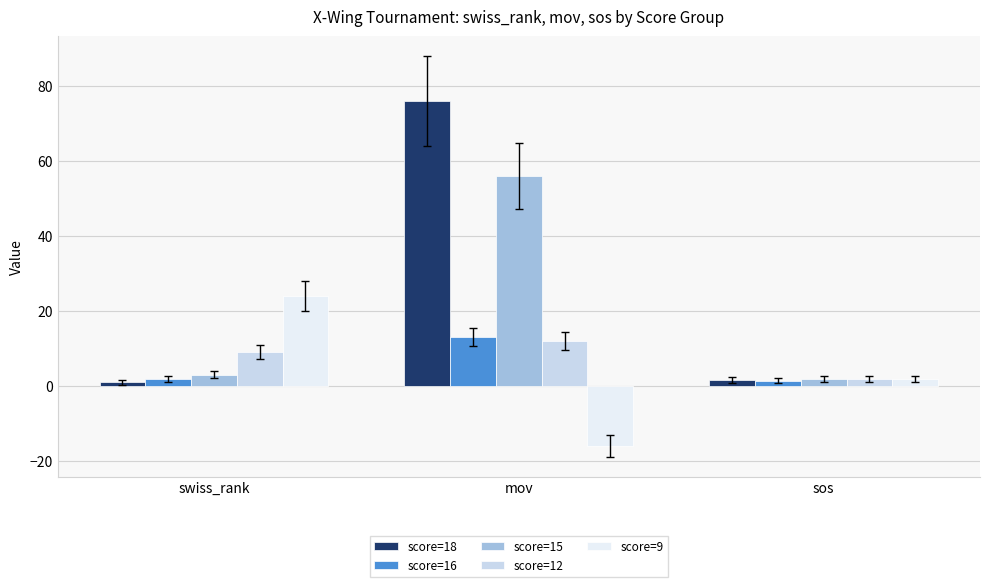

What are all the series names shown in the legend?

score=18, score=16, score=15, score=12, score=9